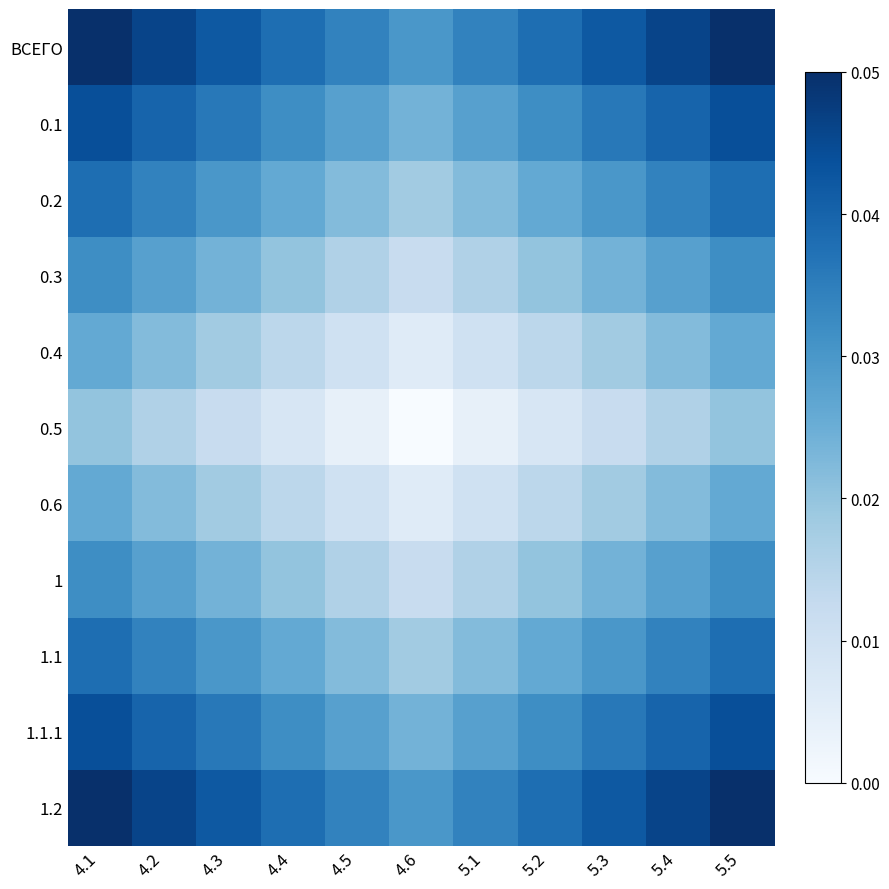

Reading right to left, list all the values displayed in this chart.

ВСЕГО: 5.5=0.1	5.4=0.0	5.3=0.0	5.2=0.0	5.1=0.0	4.6=0.0	4.5=0.0	4.4=0.0	4.3=0.0	4.2=0.0	4.1=0.1
0.1: 5.5=0.0	5.4=0.0	5.3=0.0	5.2=0.0	5.1=0.0	4.6=0.0	4.5=0.0	4.4=0.0	4.3=0.0	4.2=0.0	4.1=0.0
0.2: 5.5=0.0	5.4=0.0	5.3=0.0	5.2=0.0	5.1=0.0	4.6=0.0	4.5=0.0	4.4=0.0	4.3=0.0	4.2=0.0	4.1=0.0
0.3: 5.5=0.0	5.4=0.0	5.3=0.0	5.2=0.0	5.1=0.0	4.6=0.0	4.5=0.0	4.4=0.0	4.3=0.0	4.2=0.0	4.1=0.0
0.4: 5.5=0.0	5.4=0.0	5.3=0.0	5.2=0.0	5.1=0.0	4.6=0.0	4.5=0.0	4.4=0.0	4.3=0.0	4.2=0.0	4.1=0.0
0.5: 5.5=0.0	5.4=0.0	5.3=0.0	5.2=0.0	5.1=0.0	4.6=0.0	4.5=0.0	4.4=0.0	4.3=0.0	4.2=0.0	4.1=0.0
0.6: 5.5=0.0	5.4=0.0	5.3=0.0	5.2=0.0	5.1=0.0	4.6=0.0	4.5=0.0	4.4=0.0	4.3=0.0	4.2=0.0	4.1=0.0
1: 5.5=0.0	5.4=0.0	5.3=0.0	5.2=0.0	5.1=0.0	4.6=0.0	4.5=0.0	4.4=0.0	4.3=0.0	4.2=0.0	4.1=0.0
1.1: 5.5=0.0	5.4=0.0	5.3=0.0	5.2=0.0	5.1=0.0	4.6=0.0	4.5=0.0	4.4=0.0	4.3=0.0	4.2=0.0	4.1=0.0
1.1.1: 5.5=0.0	5.4=0.0	5.3=0.0	5.2=0.0	5.1=0.0	4.6=0.0	4.5=0.0	4.4=0.0	4.3=0.0	4.2=0.0	4.1=0.0
1.2: 5.5=0.1	5.4=0.0	5.3=0.0	5.2=0.0	5.1=0.0	4.6=0.0	4.5=0.0	4.4=0.0	4.3=0.0	4.2=0.0	4.1=0.1